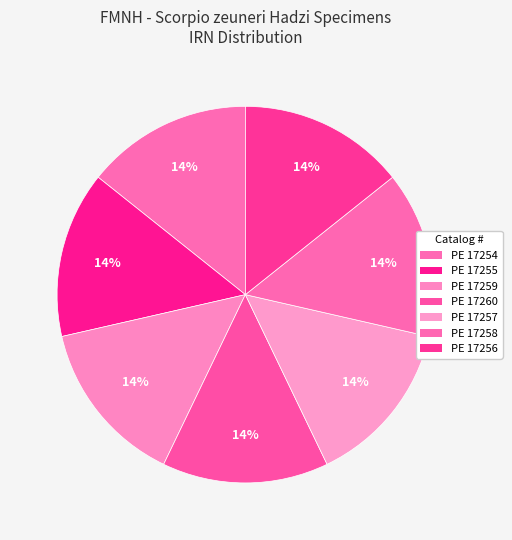

Is PE 17257 the majority of the pie?

No